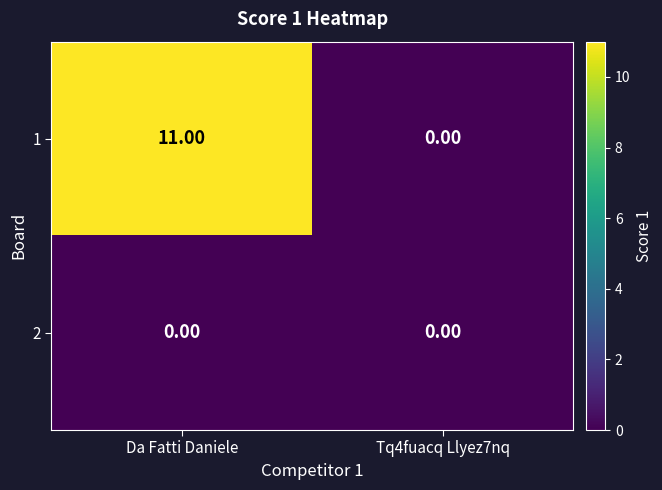

Is the value of 2 at Da Fatti Daniele greater than the value of 1 at Da Fatti Daniele?

No